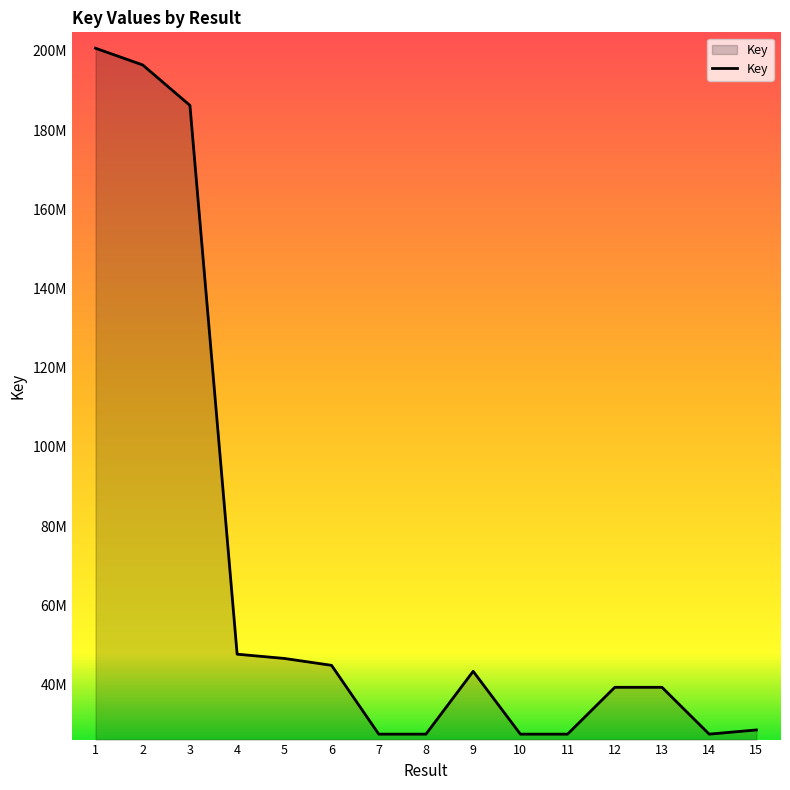

What is the value of the 15th point from the left?

28521529